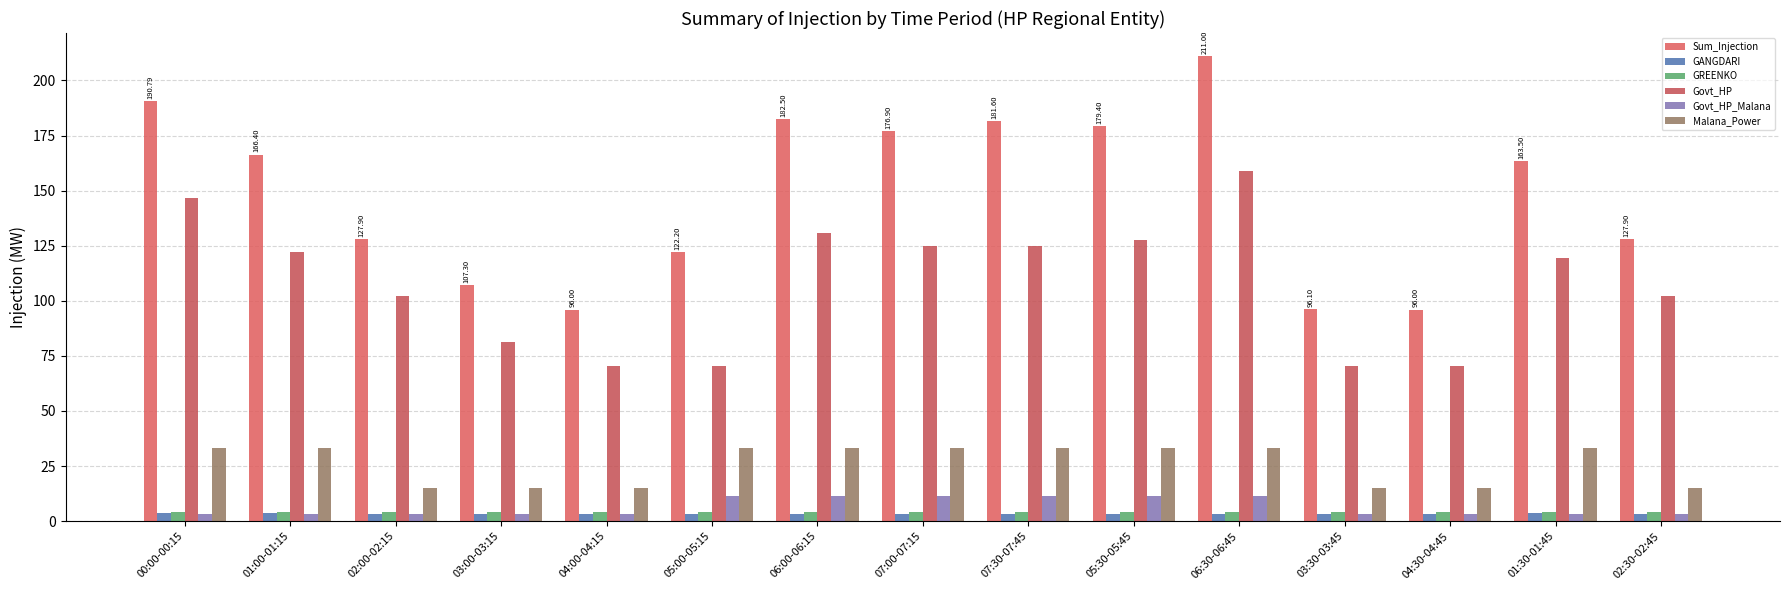

How many bars are there in each group?

6